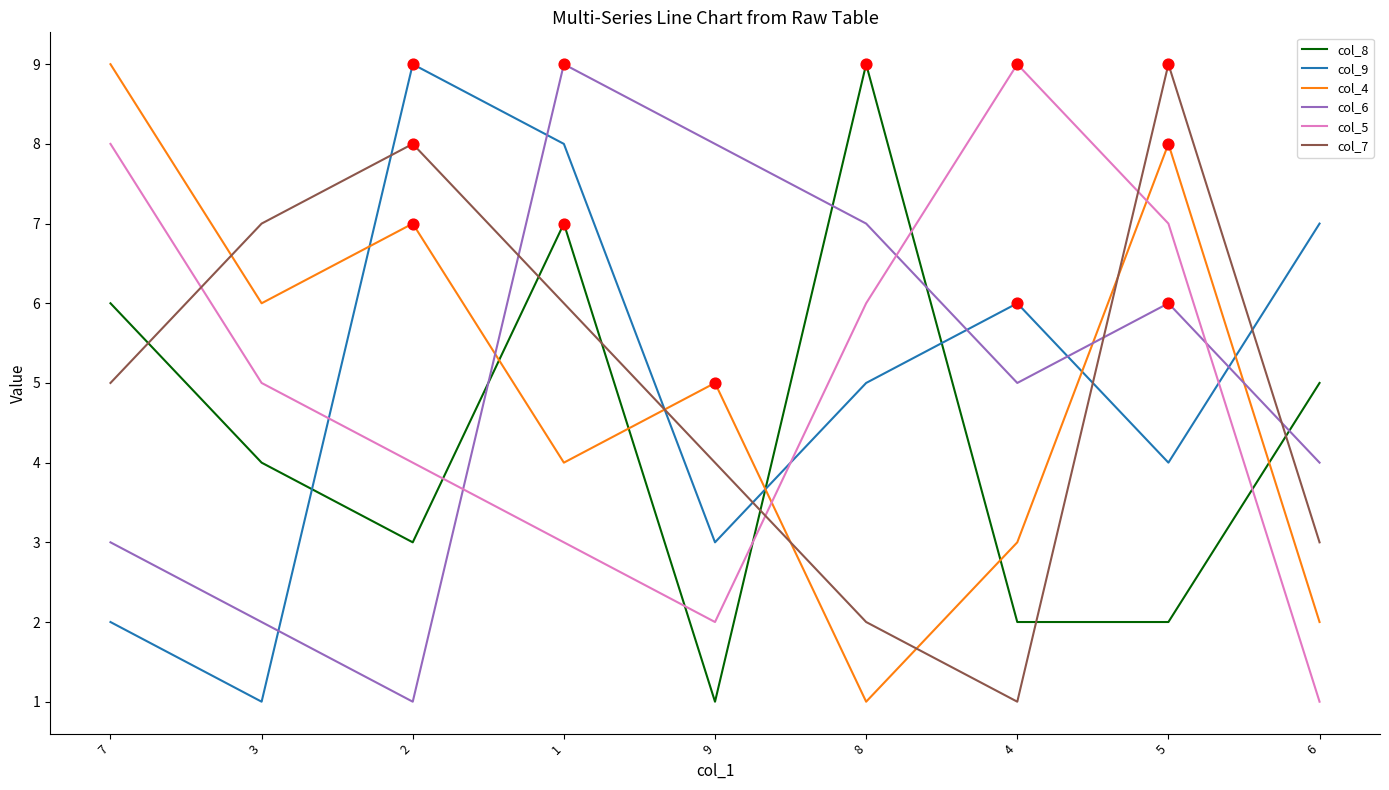

List the labels in order of col_4 value, smallest first.

8, 6, 4, 1, 9, 3, 2, 5, 7